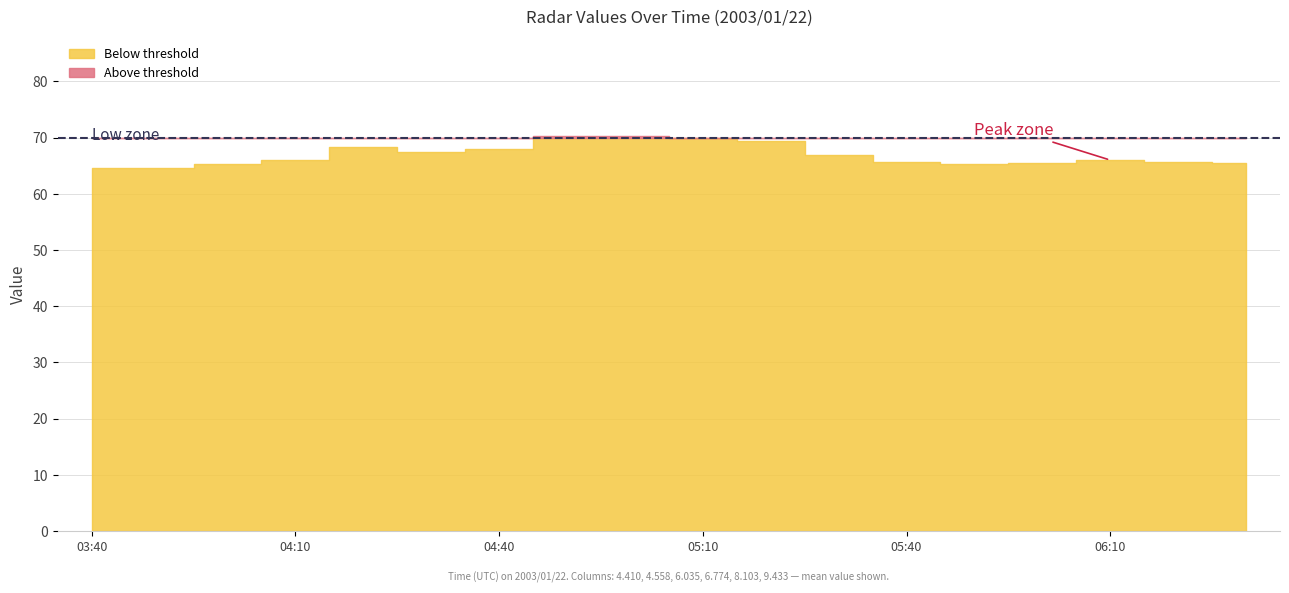

What is the average value of the 8.103 series?

70.3